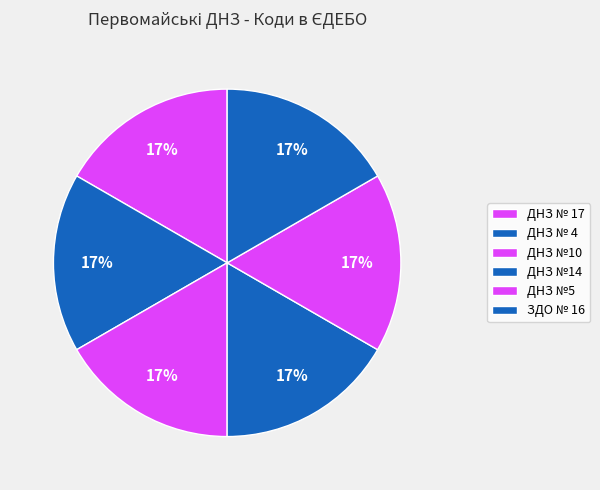

Count the number of slices in the pie.

6